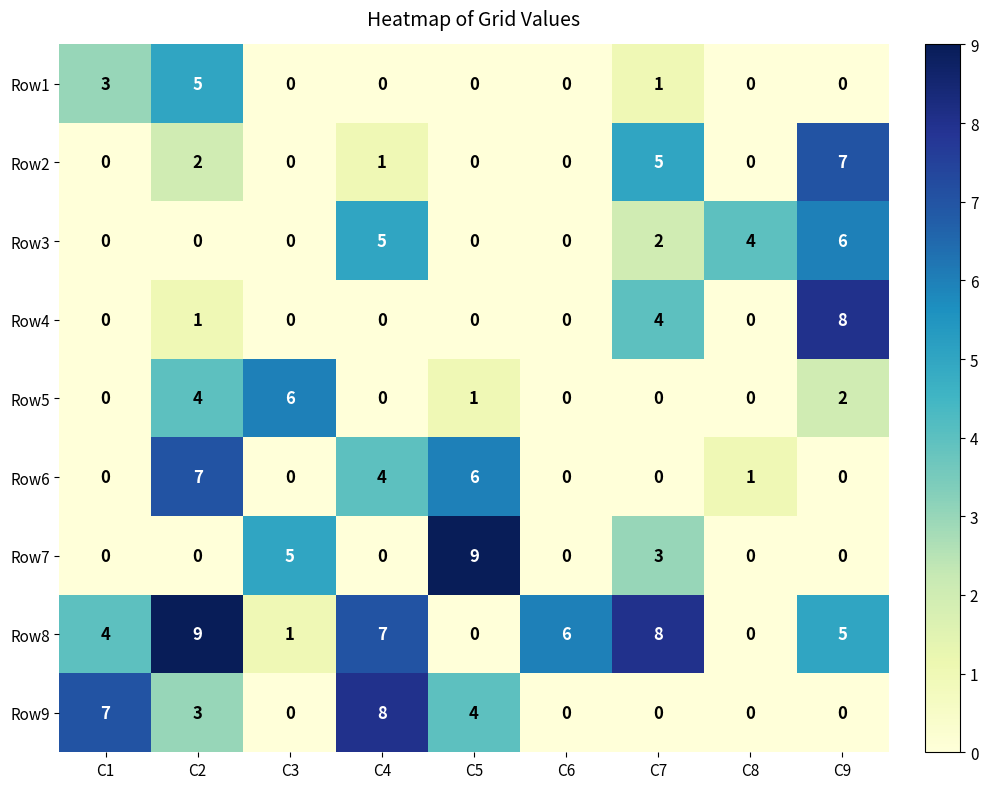

At which category is the sum across all series the highest?

C2